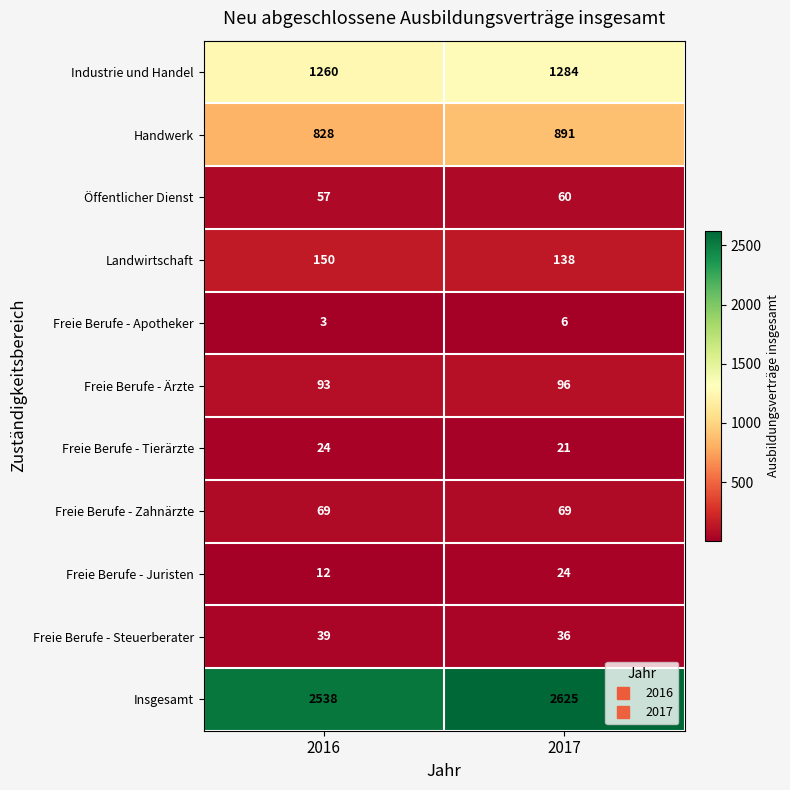

True or false: Handwerk has a value of 891 at 2017.

True